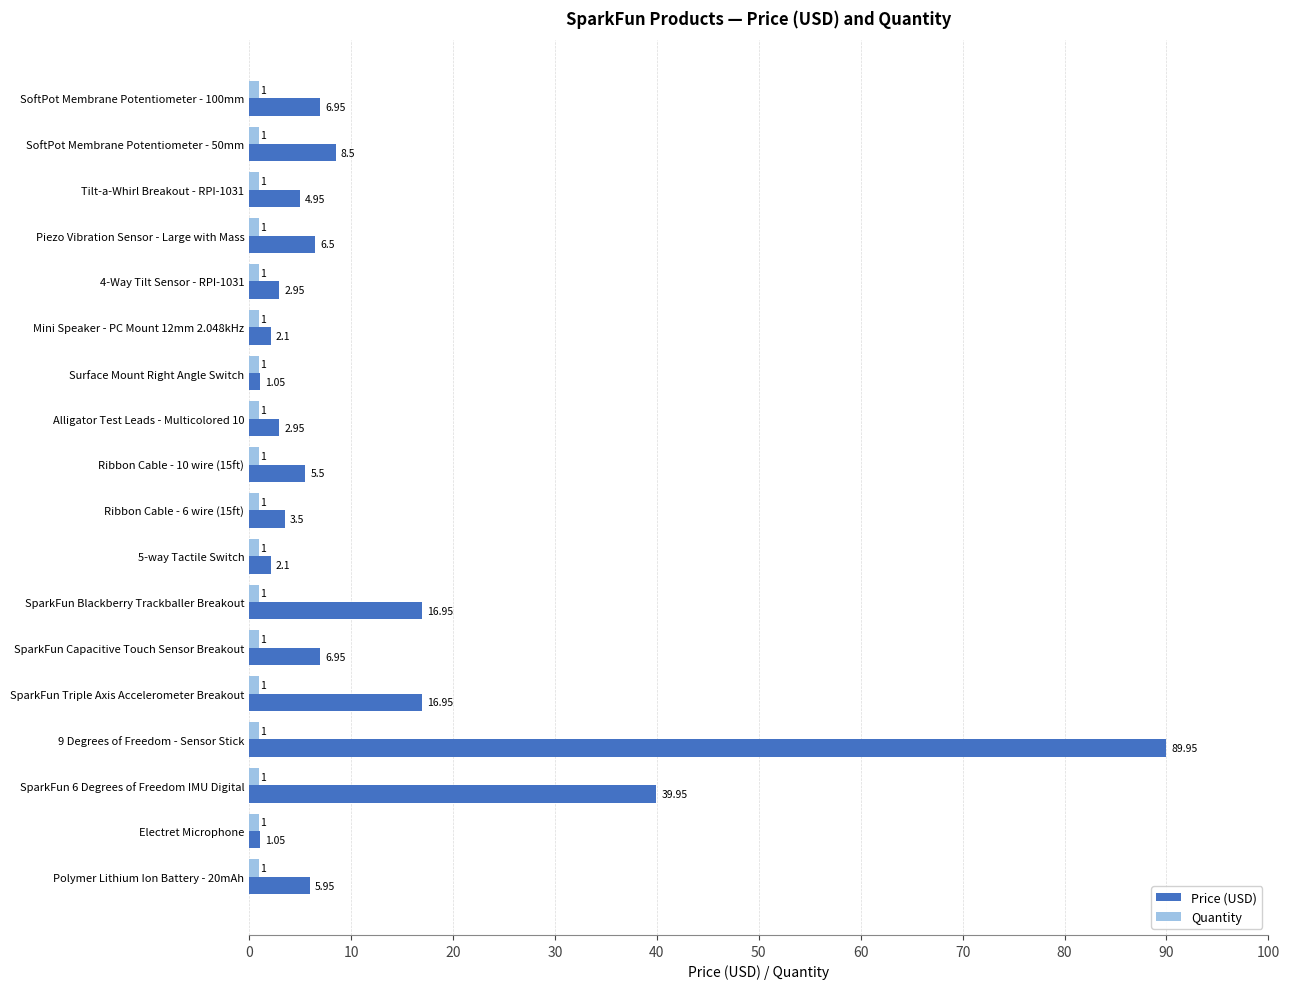

Which series changed the most between SoftPot Membrane Potentiometer - 100mm and Polymer Lithium Ion Battery - 20mAh?

Price (USD)